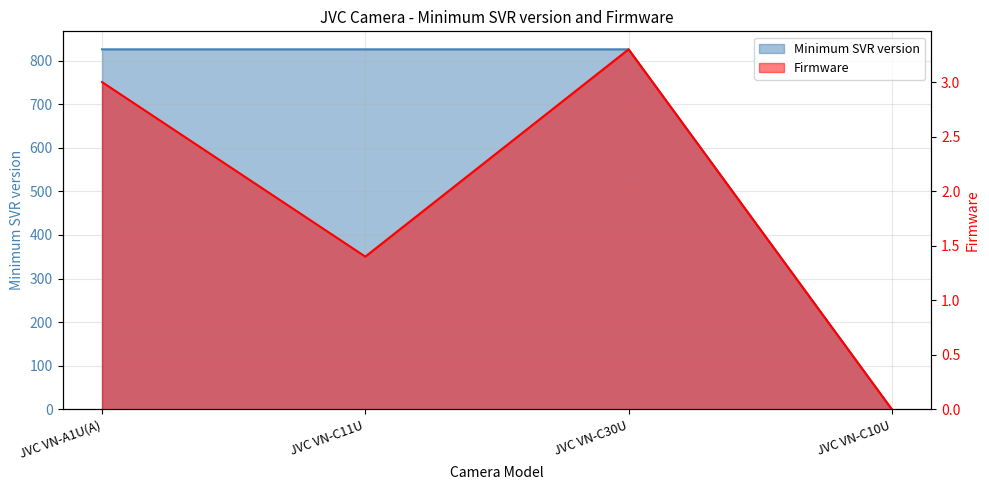

At which category does Firmware reach its first local valley?

JVC VN-C11U